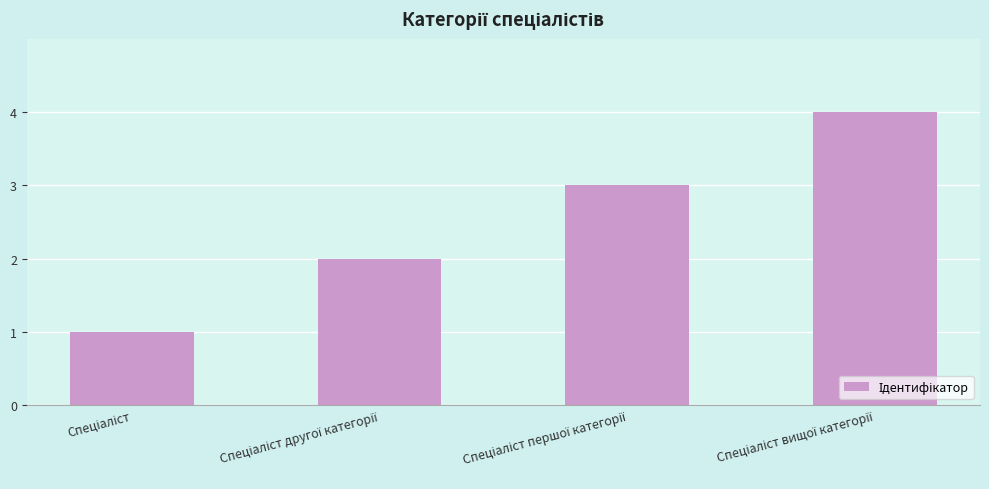

What is the sum of all values?

10